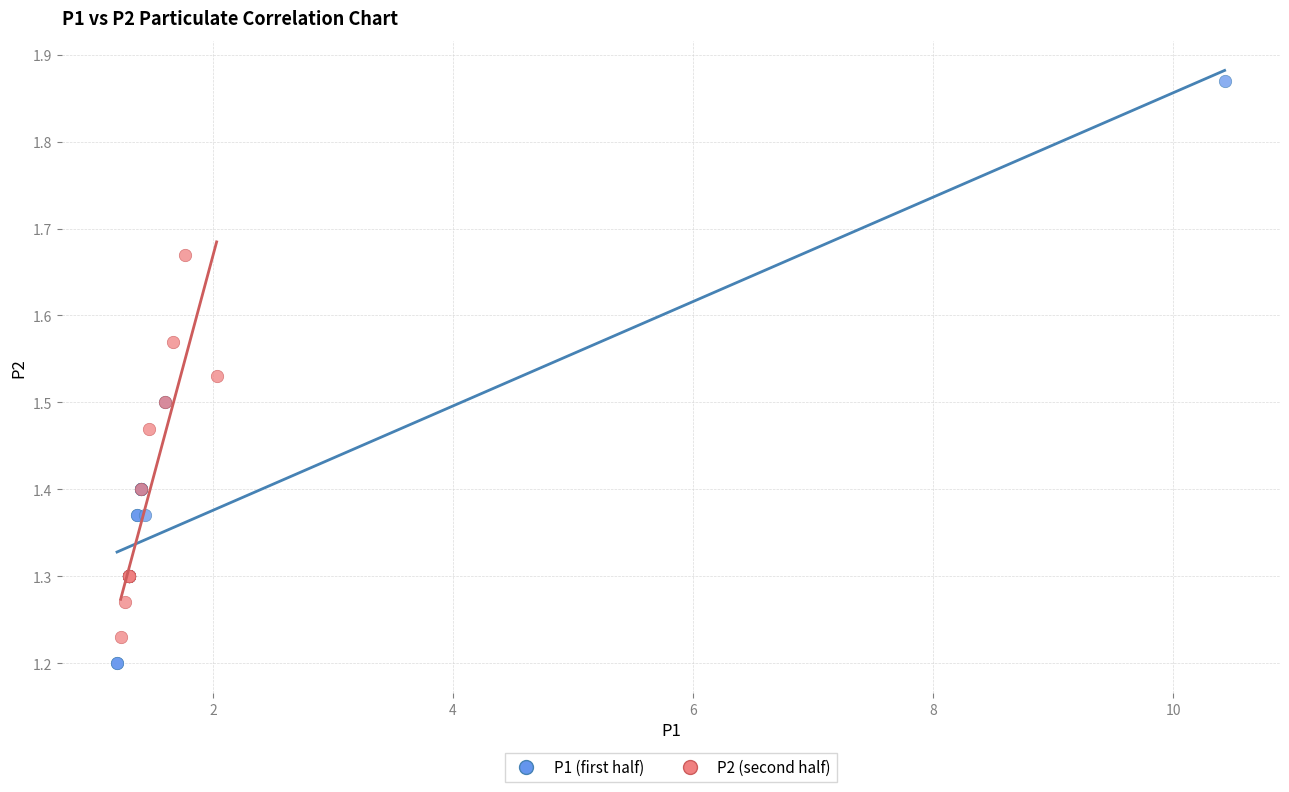

Which series has the widest spread of Y values?

P1 (first half)